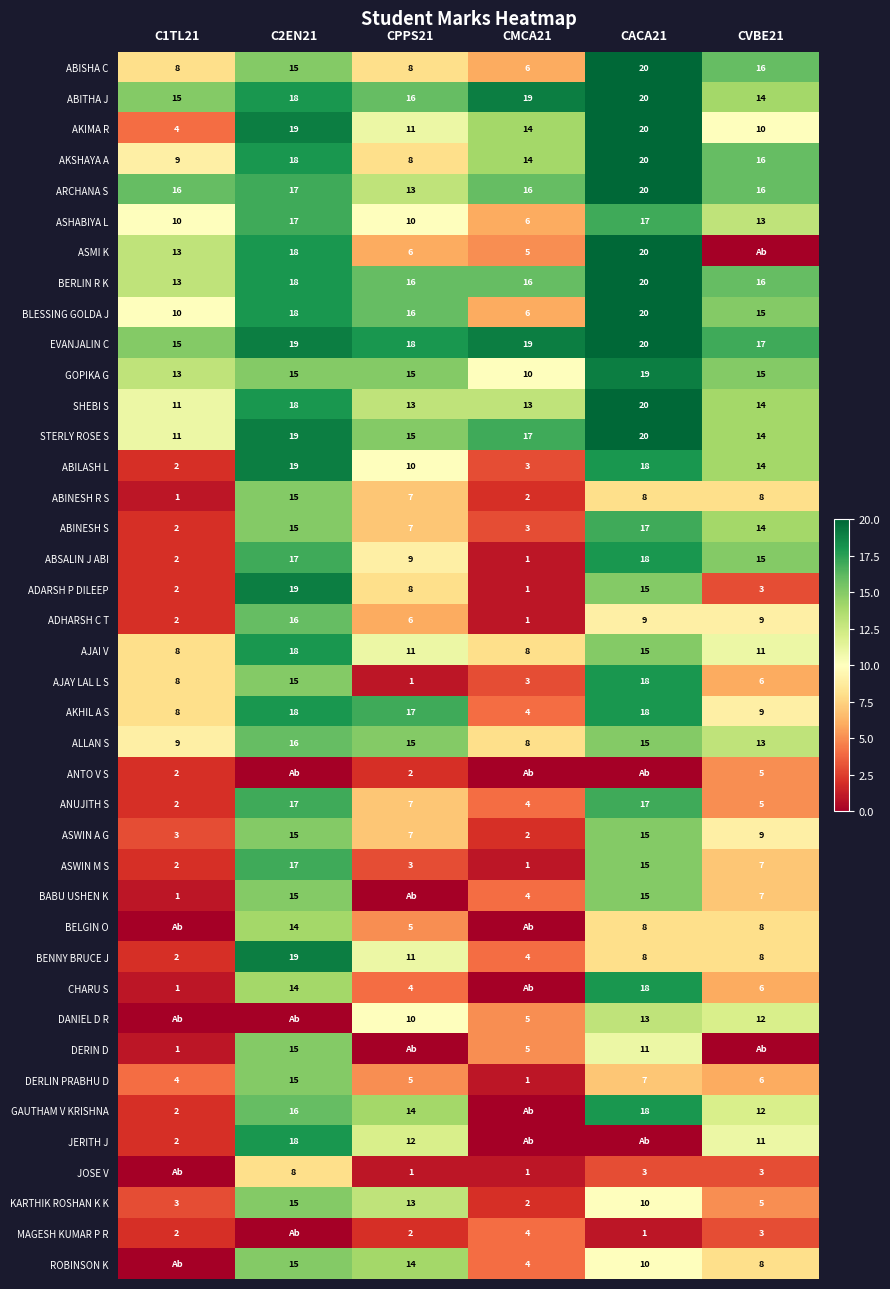

List the labels in order of ABITHA J value, smallest first.

CVBE21, C1TL21, CPPS21, C2EN21, CMCA21, CACA21